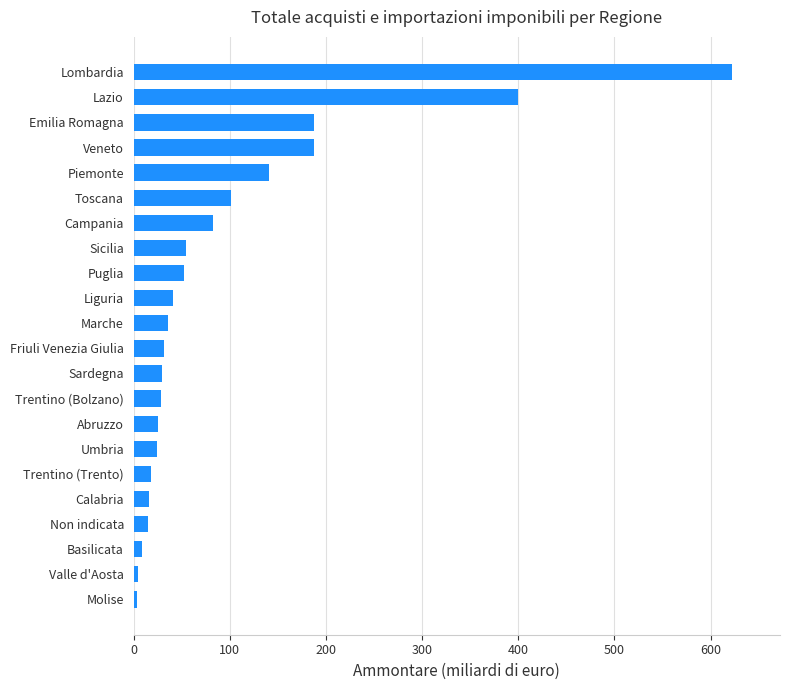

How many values are below 35?

11